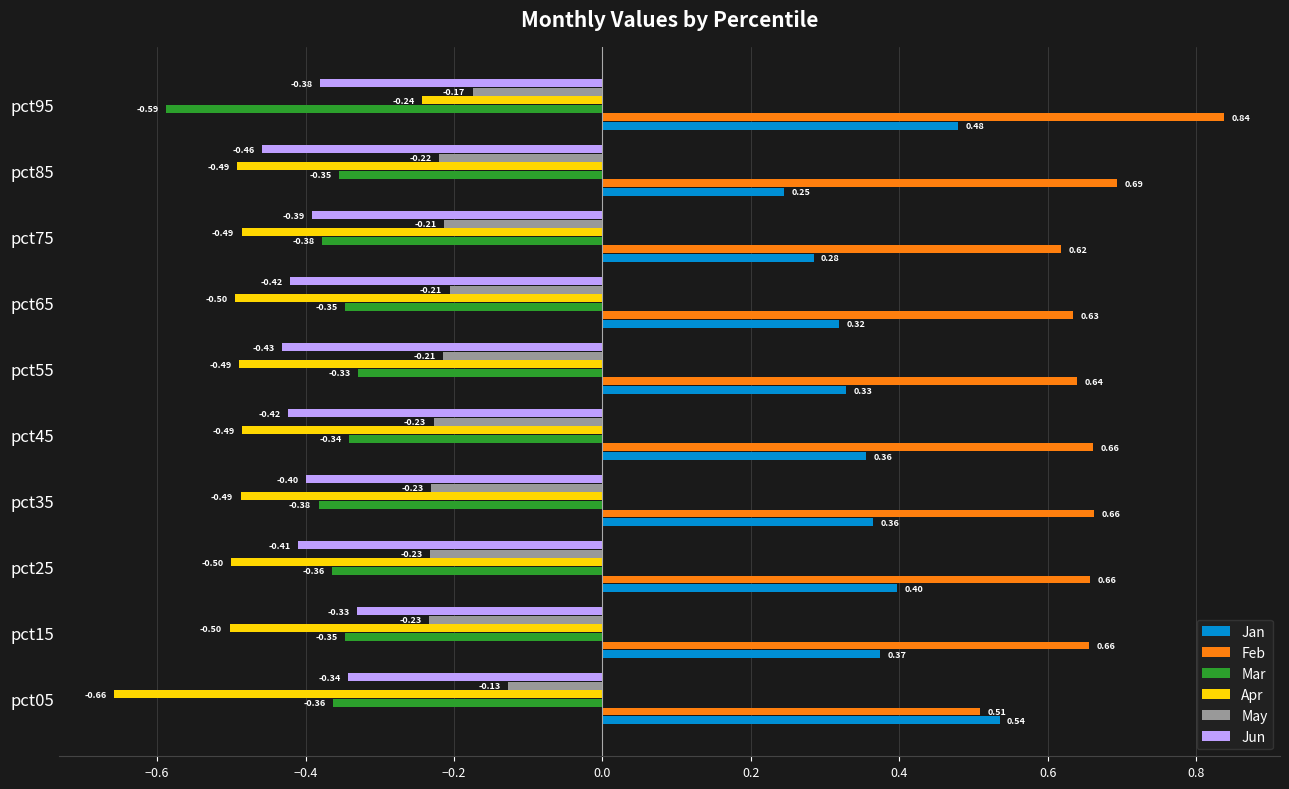

Rank the series at pct65 from lowest to highest value.

Apr, Jun, Mar, May, Jan, Feb